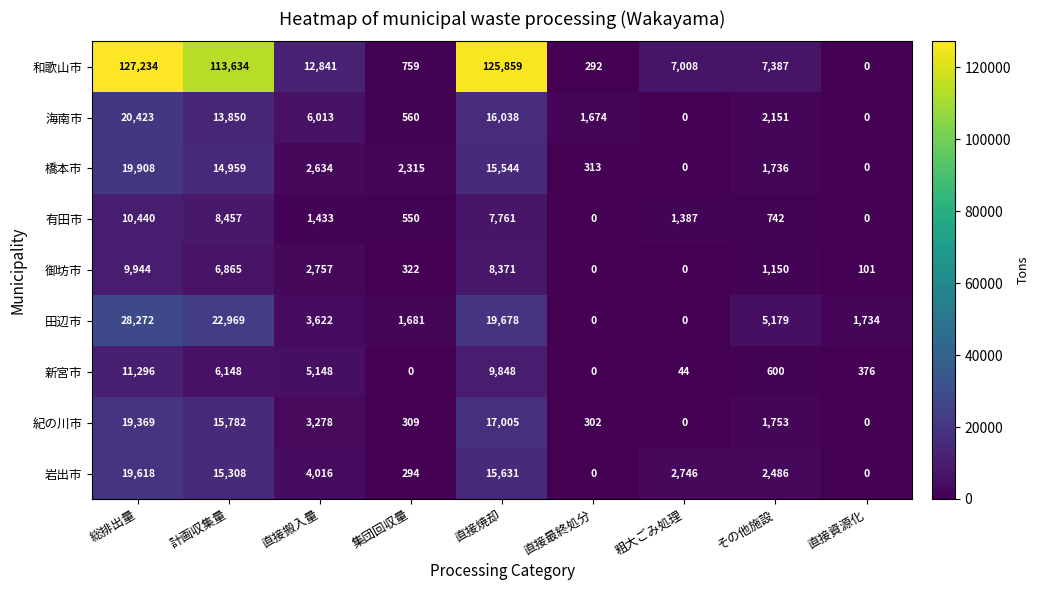

What is the greatest value displayed?

127234